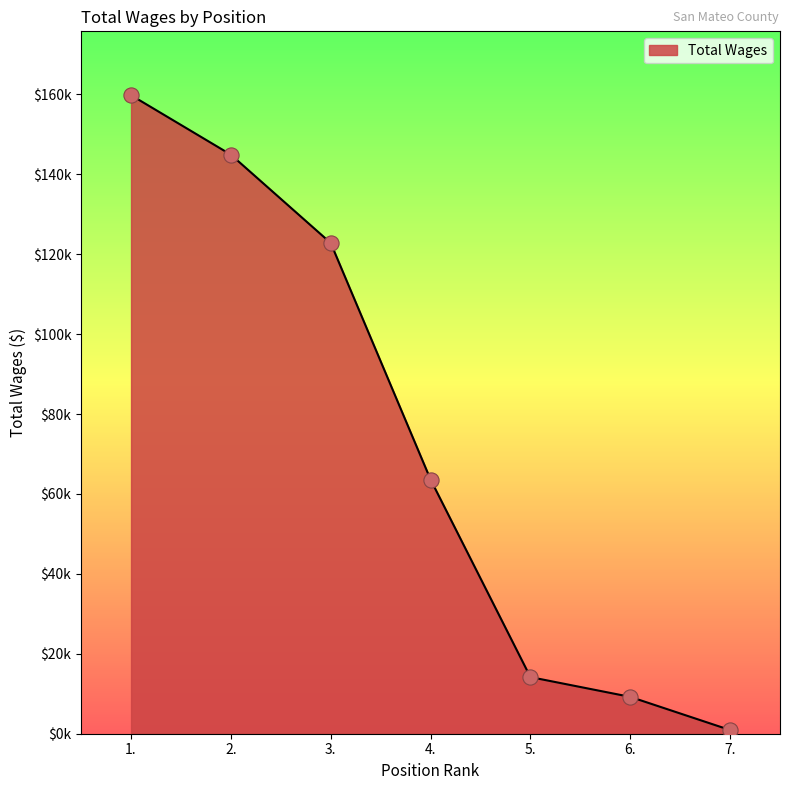

What is the change in value from 1. to 6.?

-150588